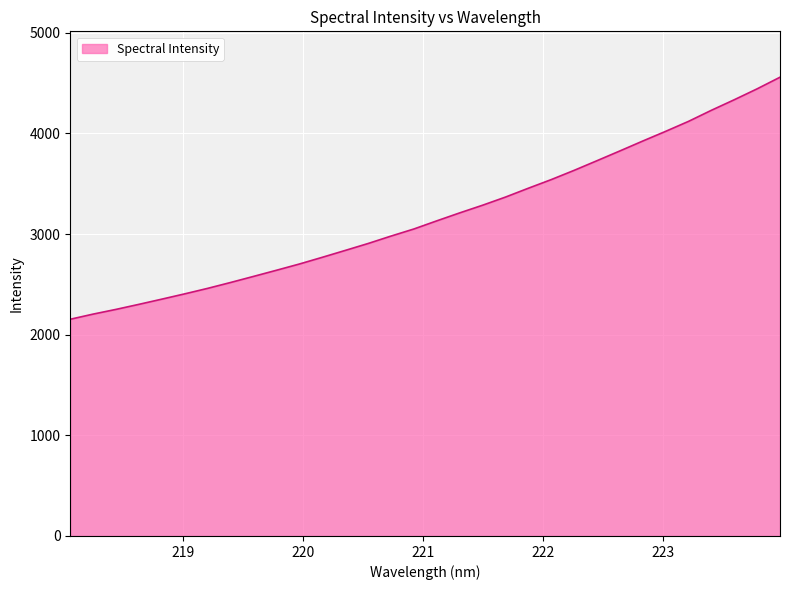

How many lines are shown in the chart?

1